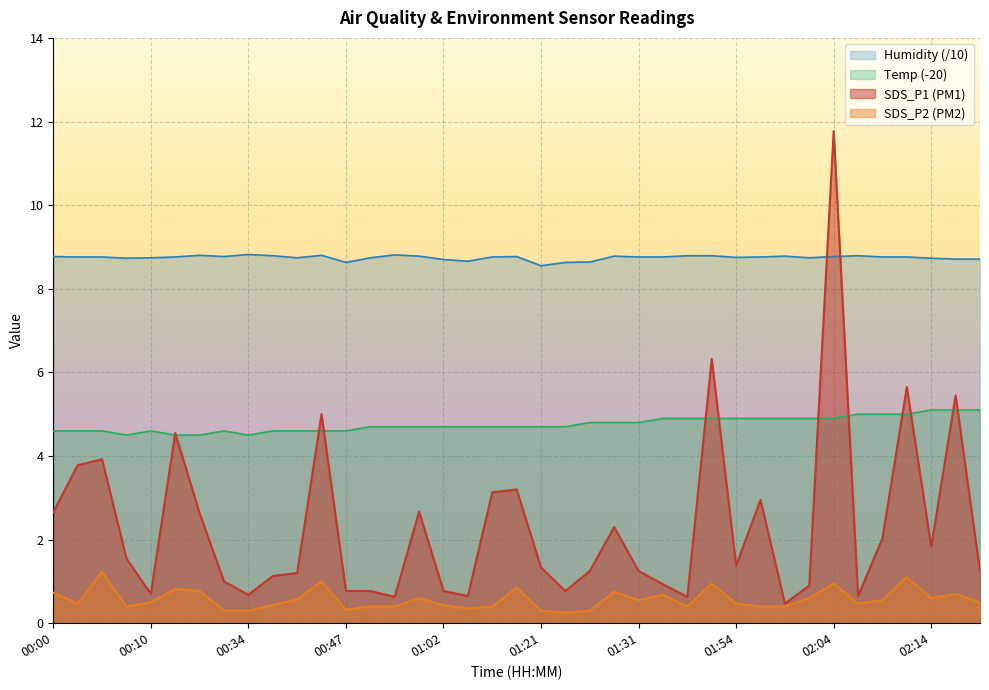

Which series has the widest spread of values?

SDS_P1 (PM1)